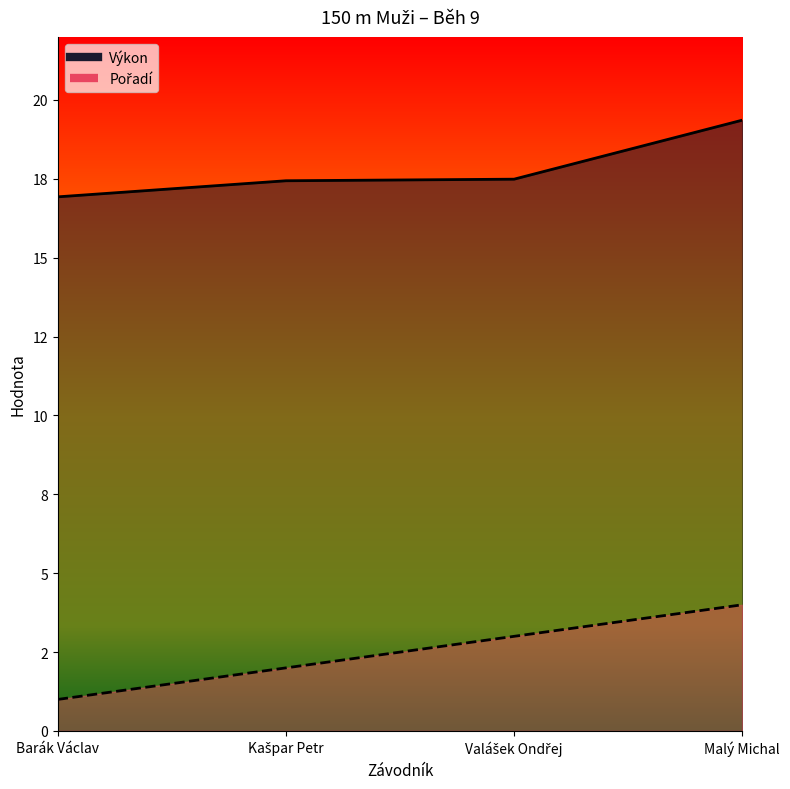

Is the value of Výkon at Valášek Ondřej greater than the value of Pořadí at Valášek Ondřej?

Yes